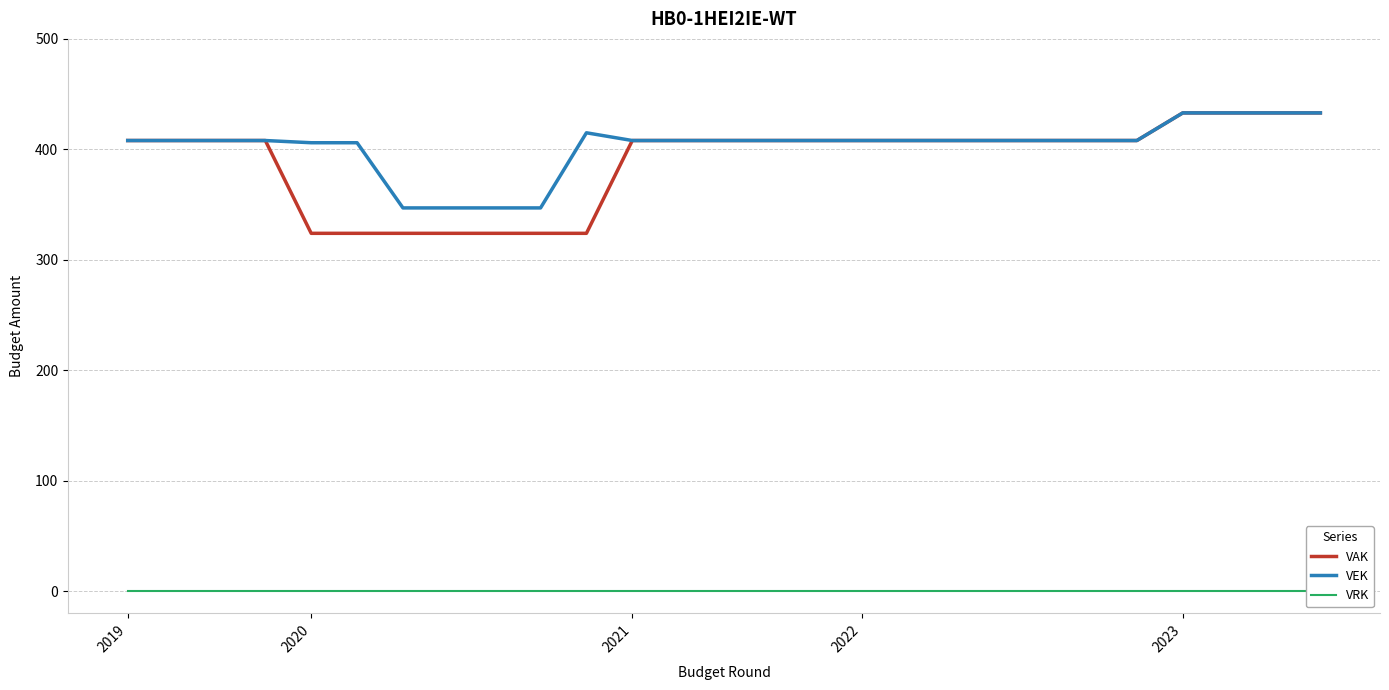

What is the difference between the second highest and minimum values in the VEK series?

86